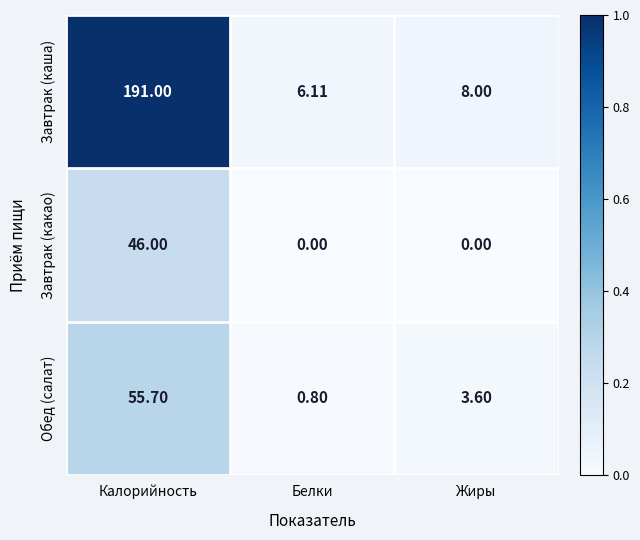

At which category is the sum across all series the highest?

Калорийность